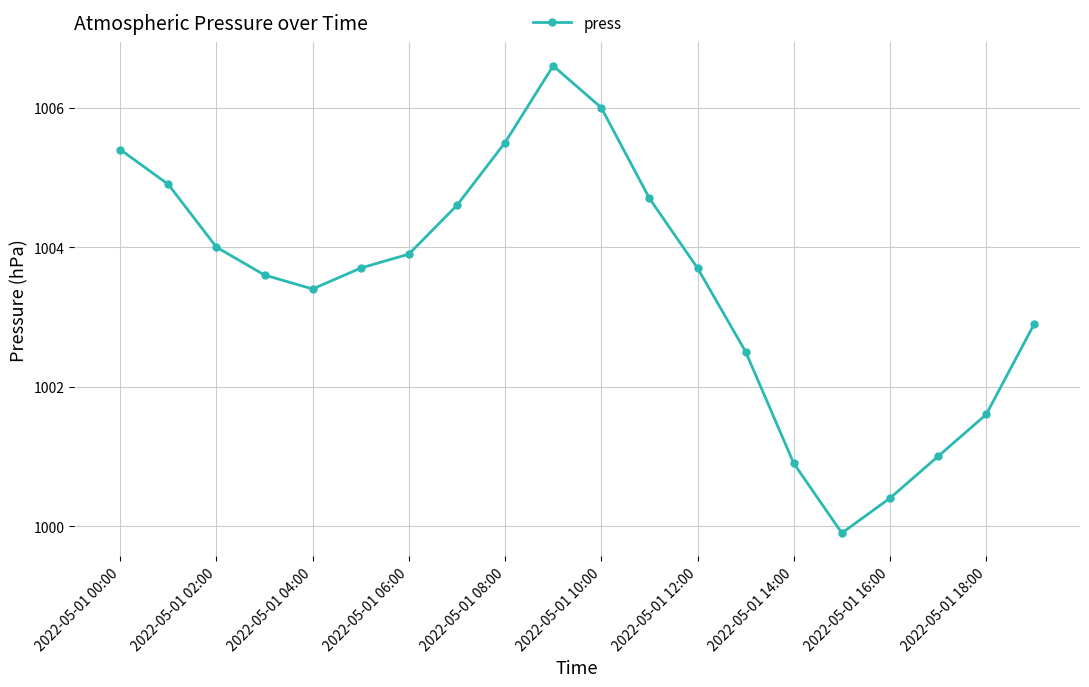

What is the sum of all values?

20069.2